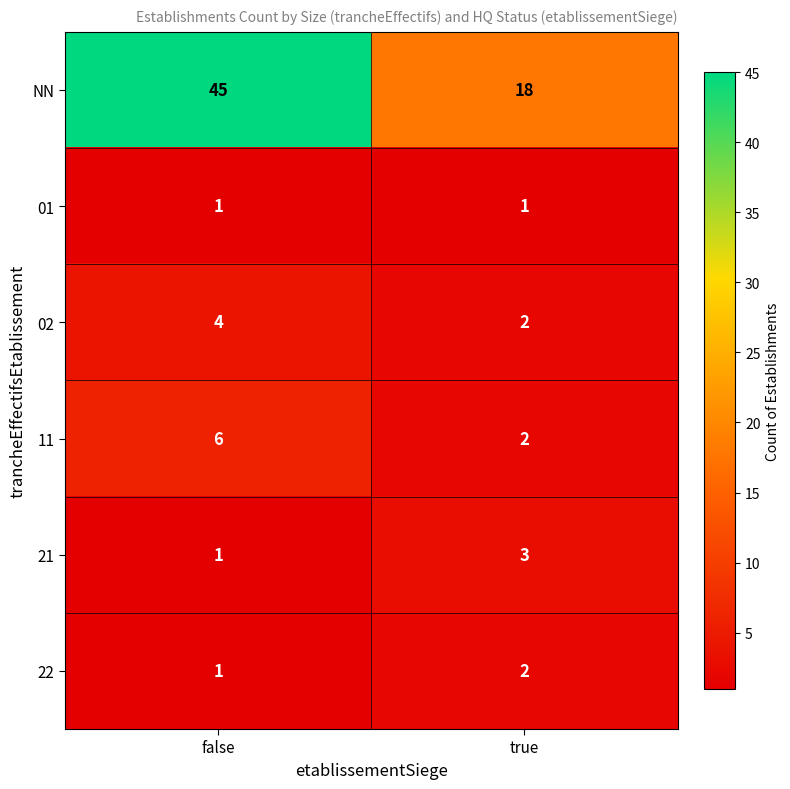

What is the average value of the 11 series?

4